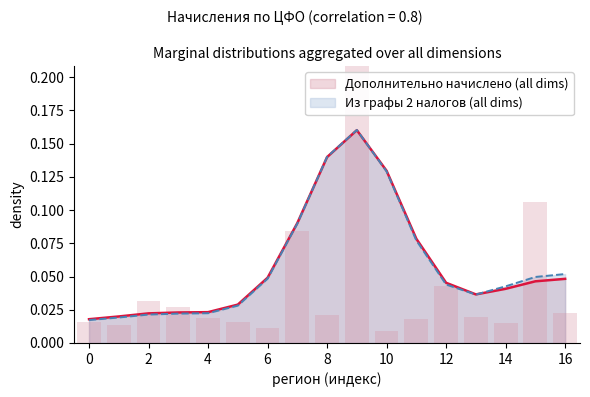

Are the bars grouped side by side (vs. stacked)?

No